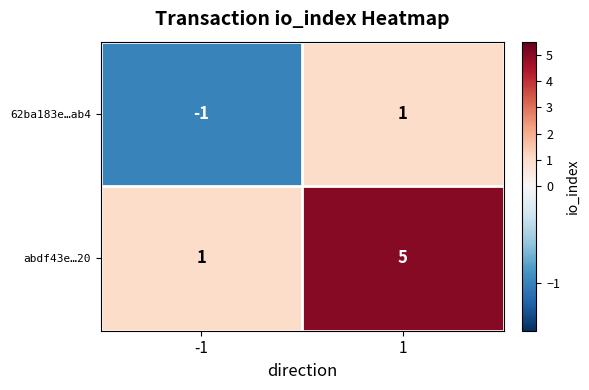

What is the sum of the abdf43e…20 values at 1 and -1?

6